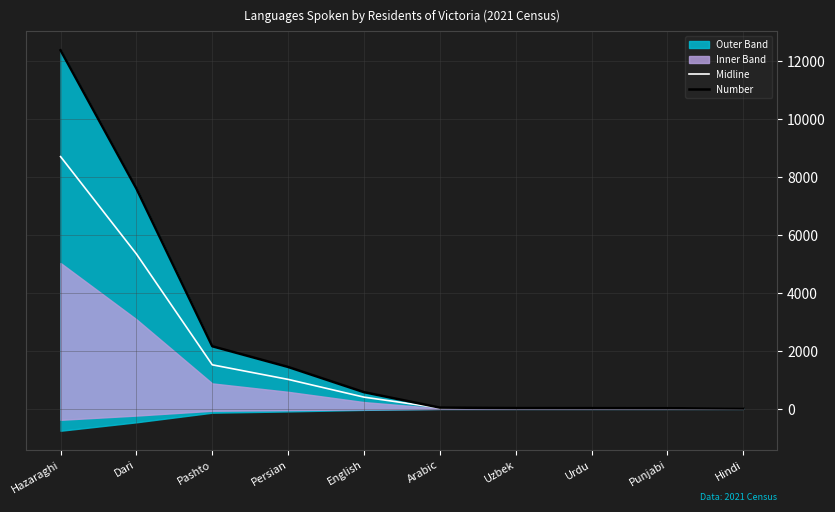

What is the value of the Number point at the 1st from the left?

12376.0